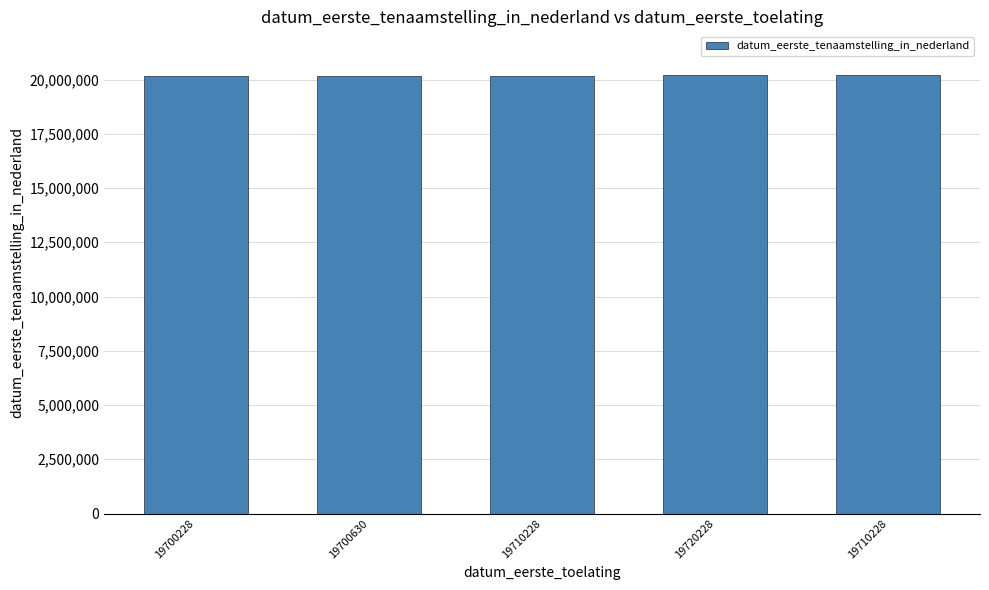

What is the approximate value at 19710228?

20200724